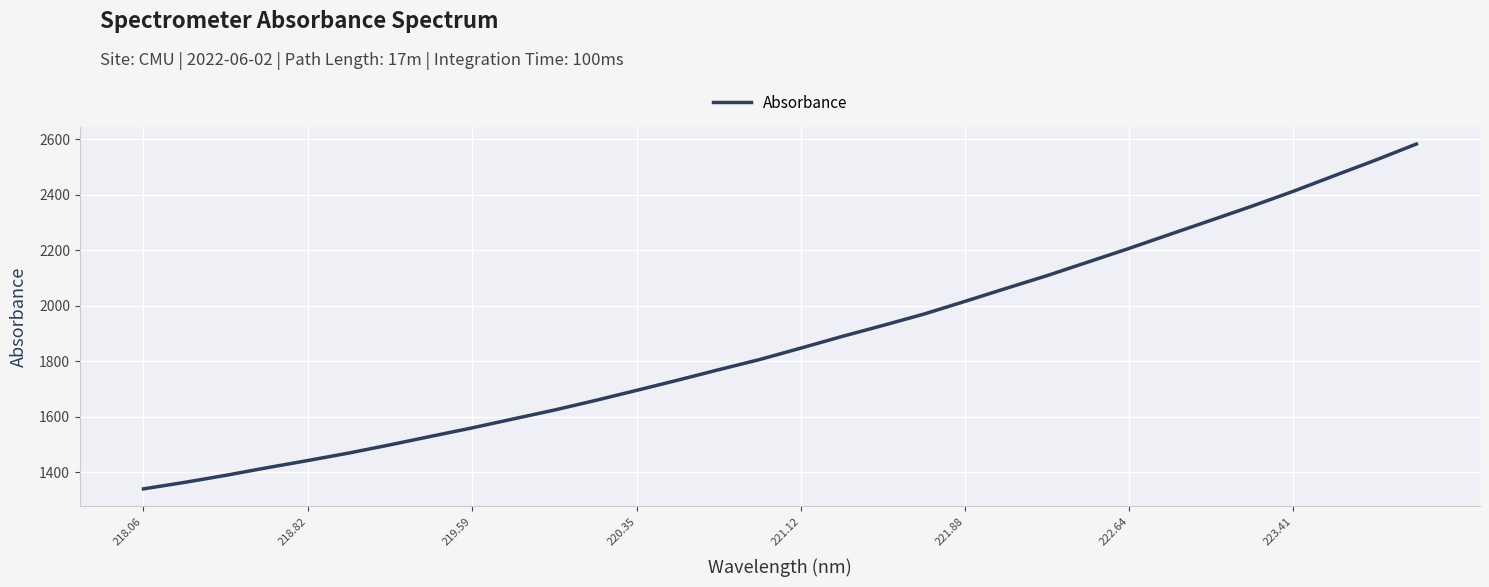

What is the difference between the maximum and minimum values?

1242.6